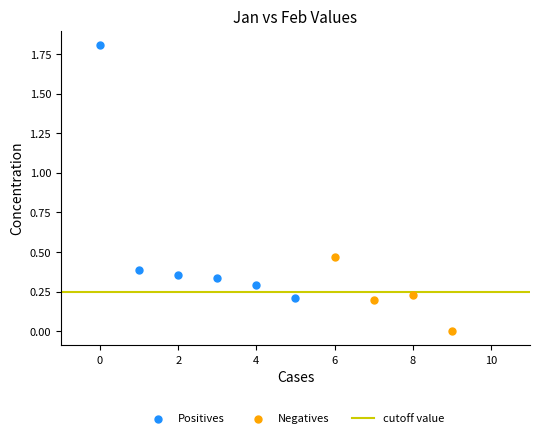

Which series reaches the minimum Y coordinate?

Negatives